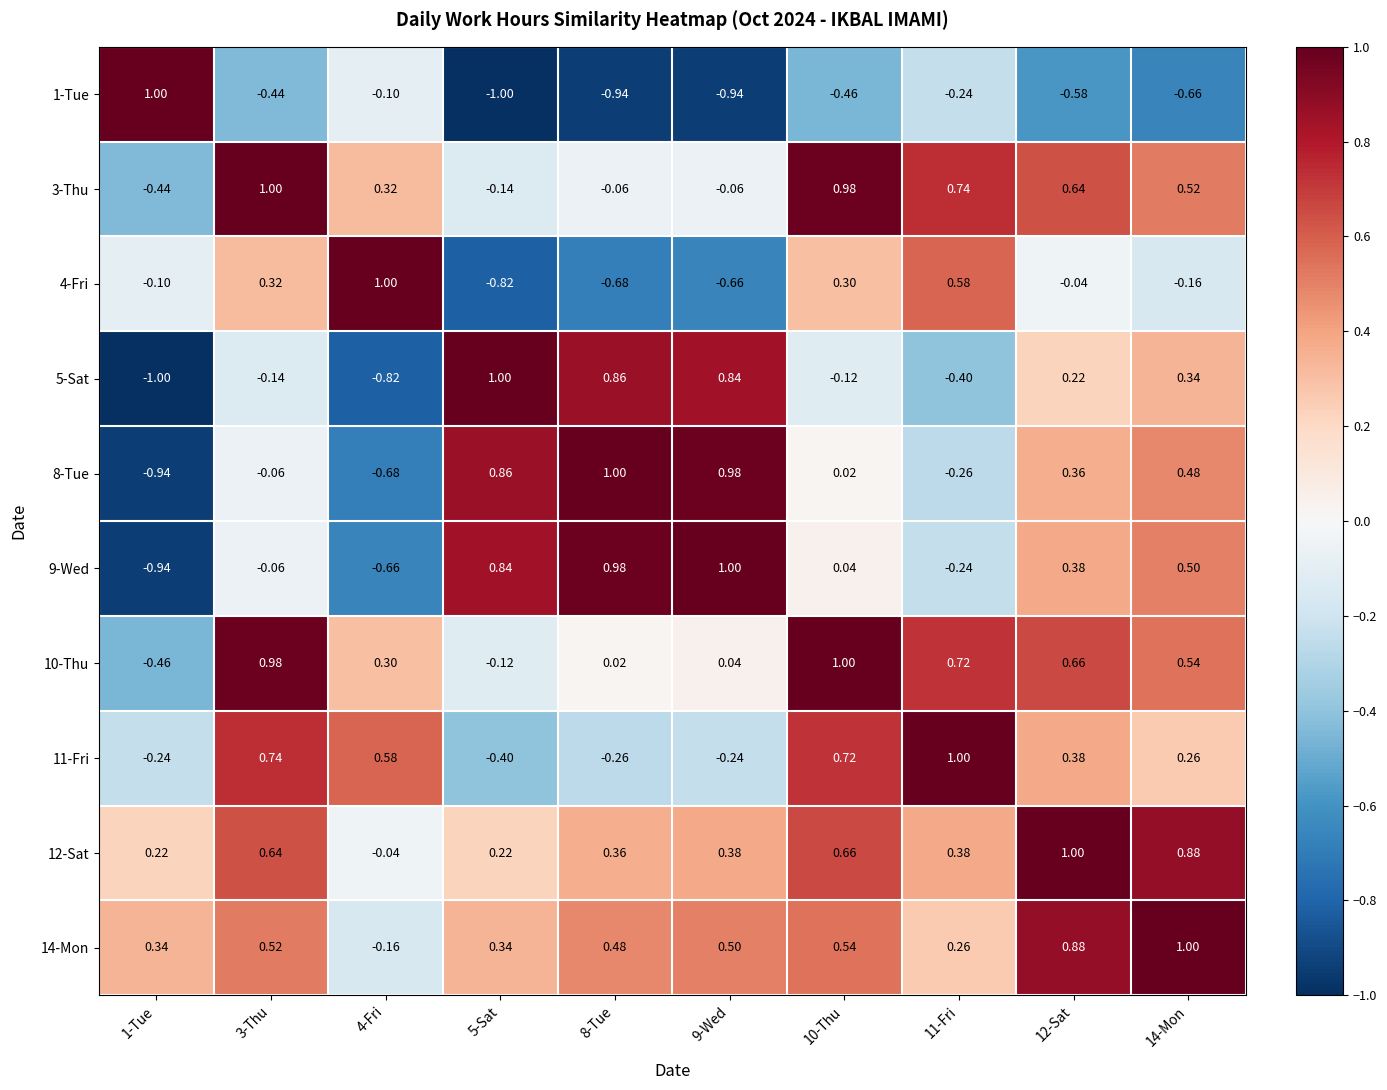

Is the value of 9-Wed at 4-Fri greater than the value of 4-Fri at 12-Sat?

No